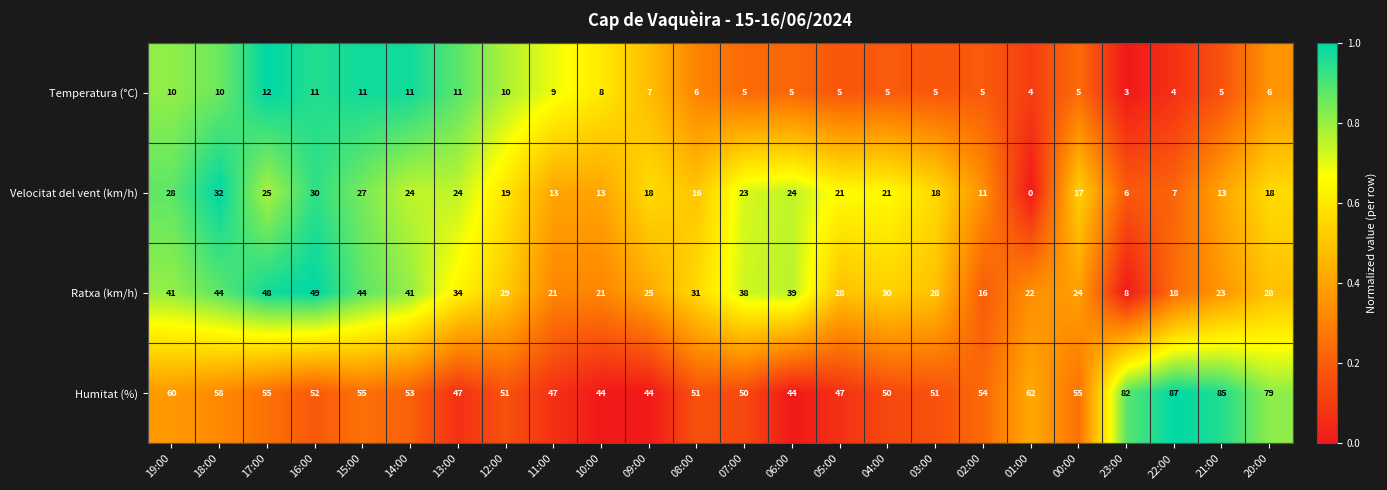

What value does the Ratxa (km/h) series have at 06:00, to the nearest 5?

40